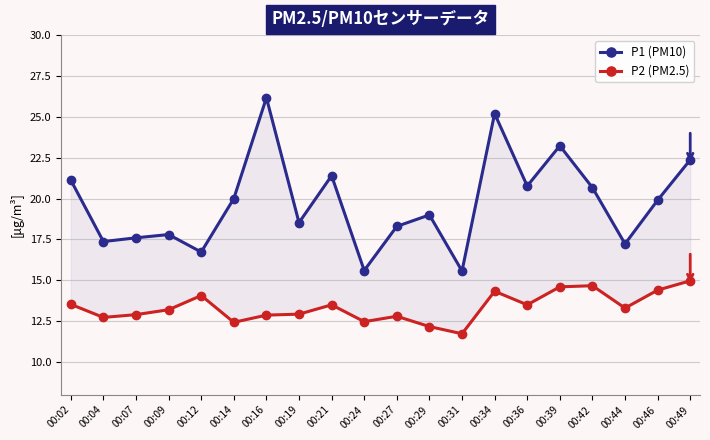

What is the smallest value displayed?

11.7